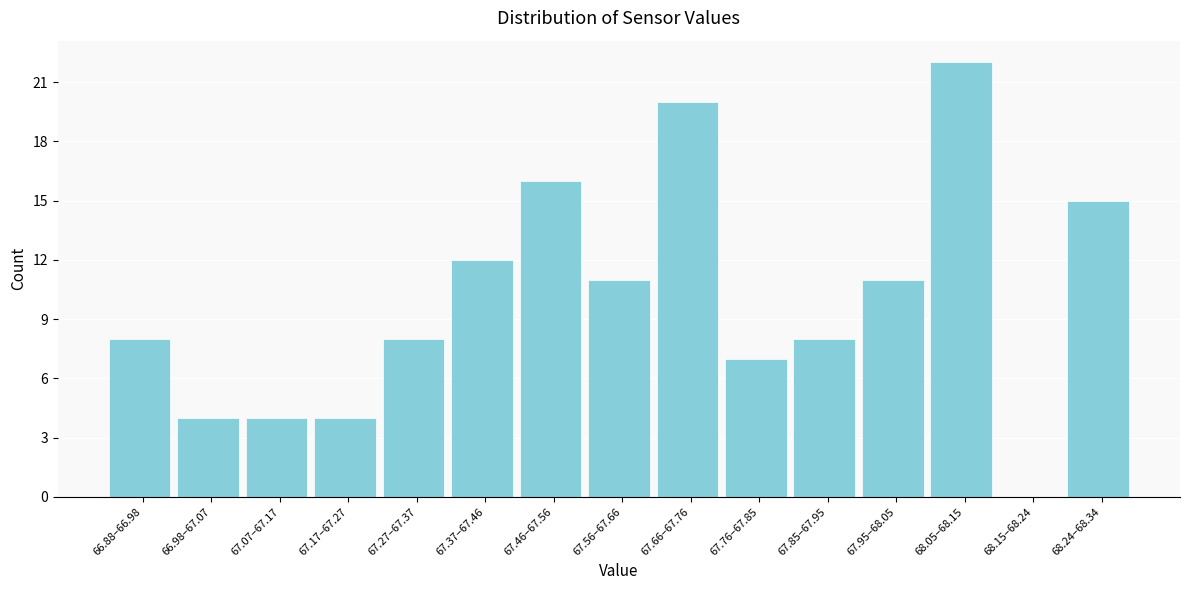

Reading left to right, list all the values displayed in this chart.

66.88–66.98=8	66.98–67.07=4	67.07–67.17=4	67.17–67.27=4	67.27–67.37=8	67.37–67.46=12	67.46–67.56=16	67.56–67.66=11	67.66–67.76=20	67.76–67.85=7	67.85–67.95=8	67.95–68.05=11	68.05–68.15=22	68.15–68.24=0	68.24–68.34=15